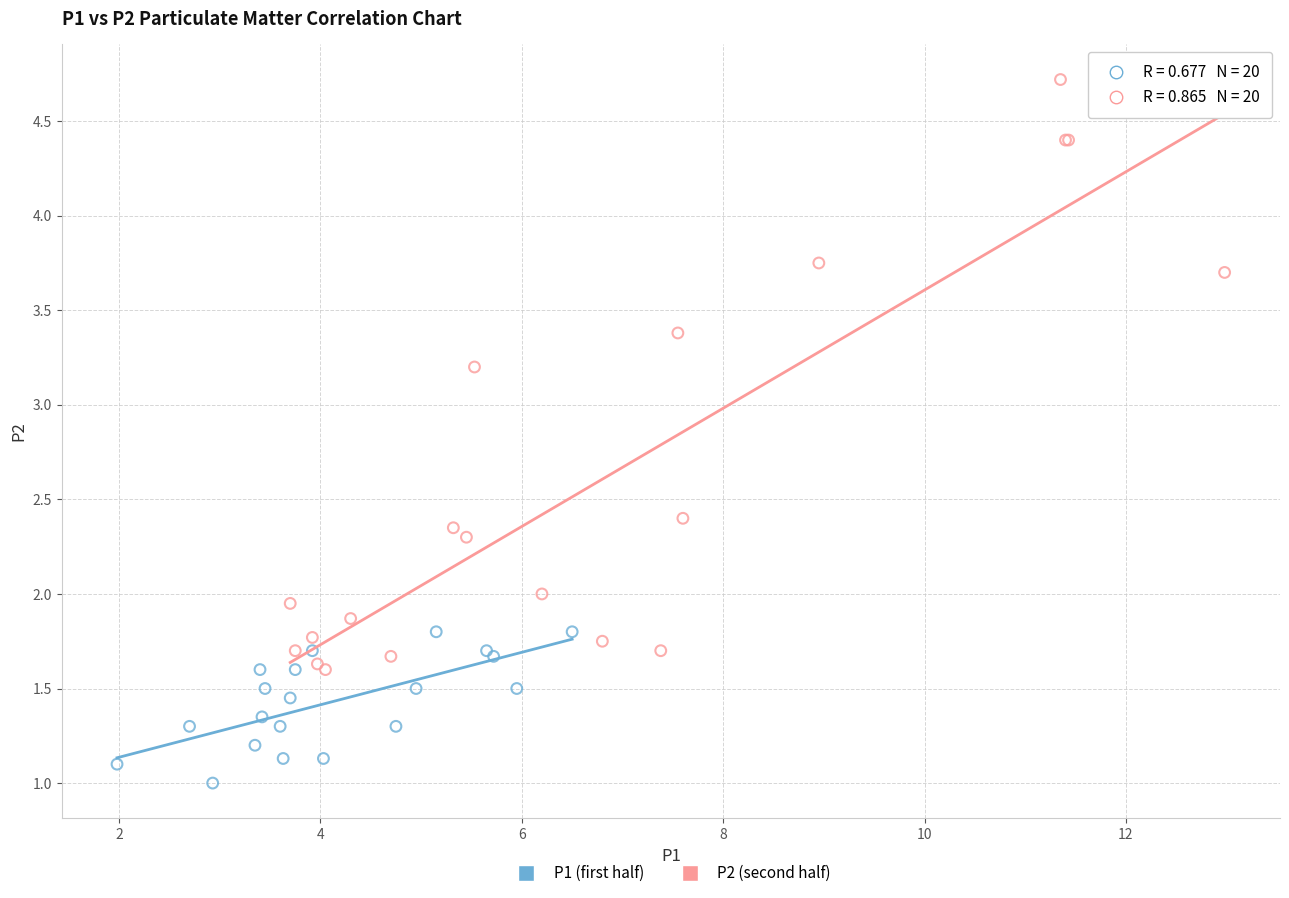

Which series contains the highest Y value?

P2 (second half)